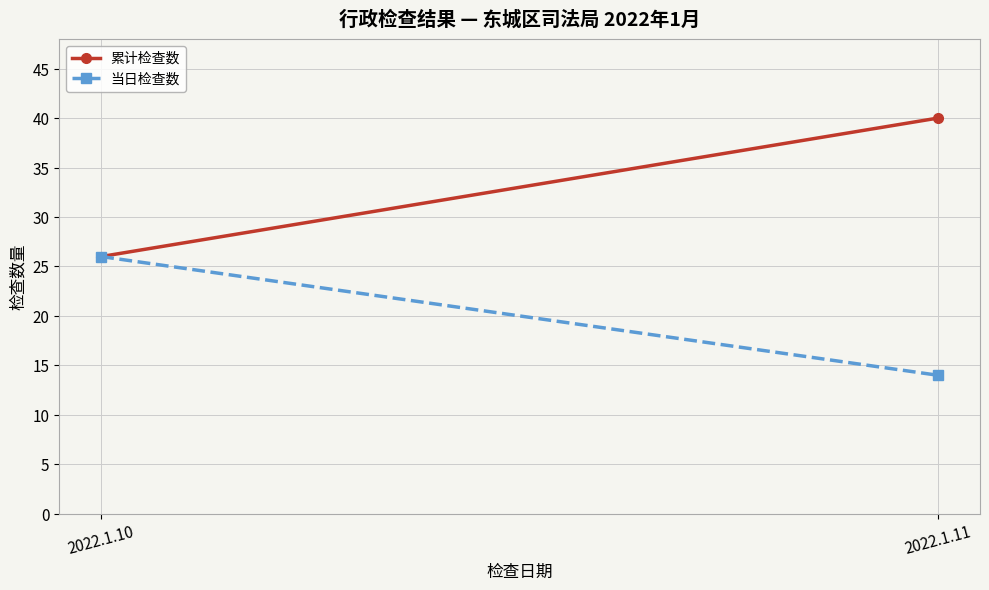

True or false: 累计检查数 has a value of 26 at 2022.1.10.

True